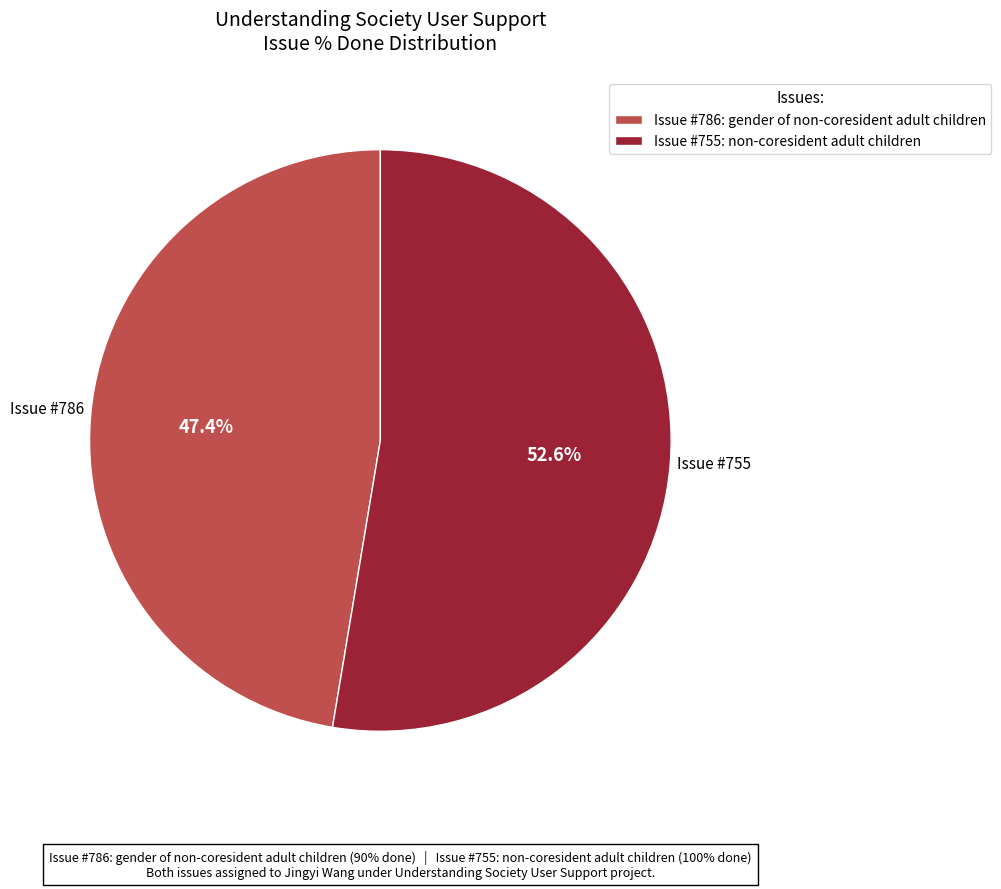

Do Issue #755: non-coresident adult children and Issue #786: gender of non-coresident adult children together represent more than half of the pie?

Yes